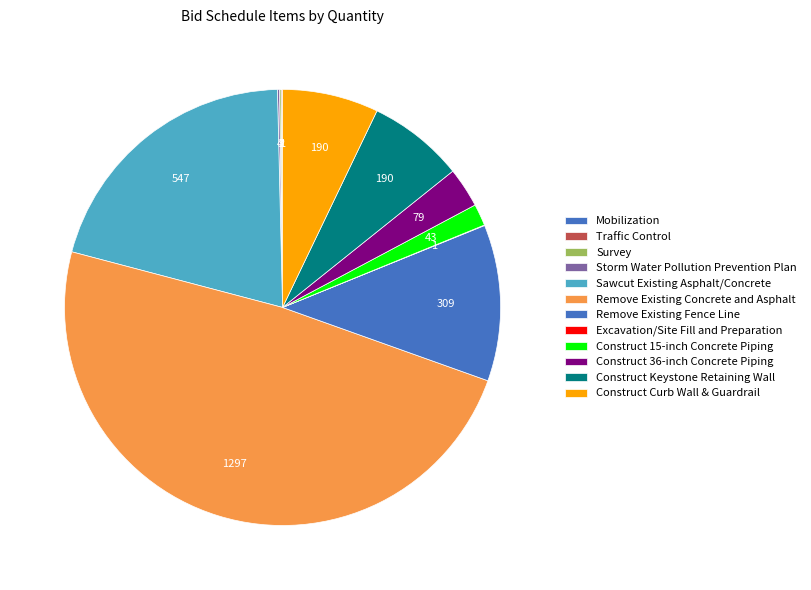

What is the largest slice in the pie chart?

Remove Existing Concrete and Asphalt